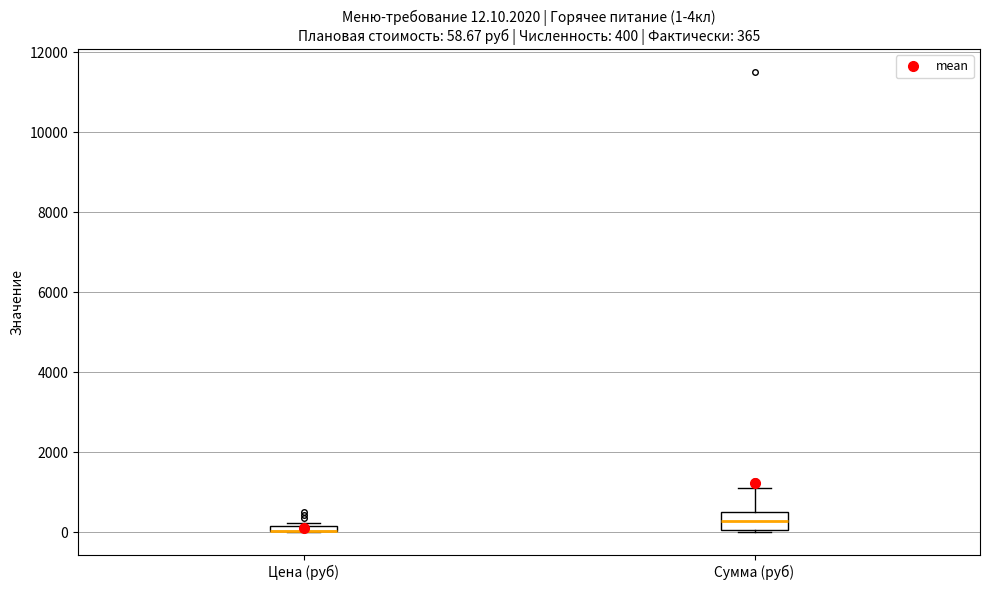

Which box is the tallest, from its lower edge to its upper edge?

Сумма (руб)